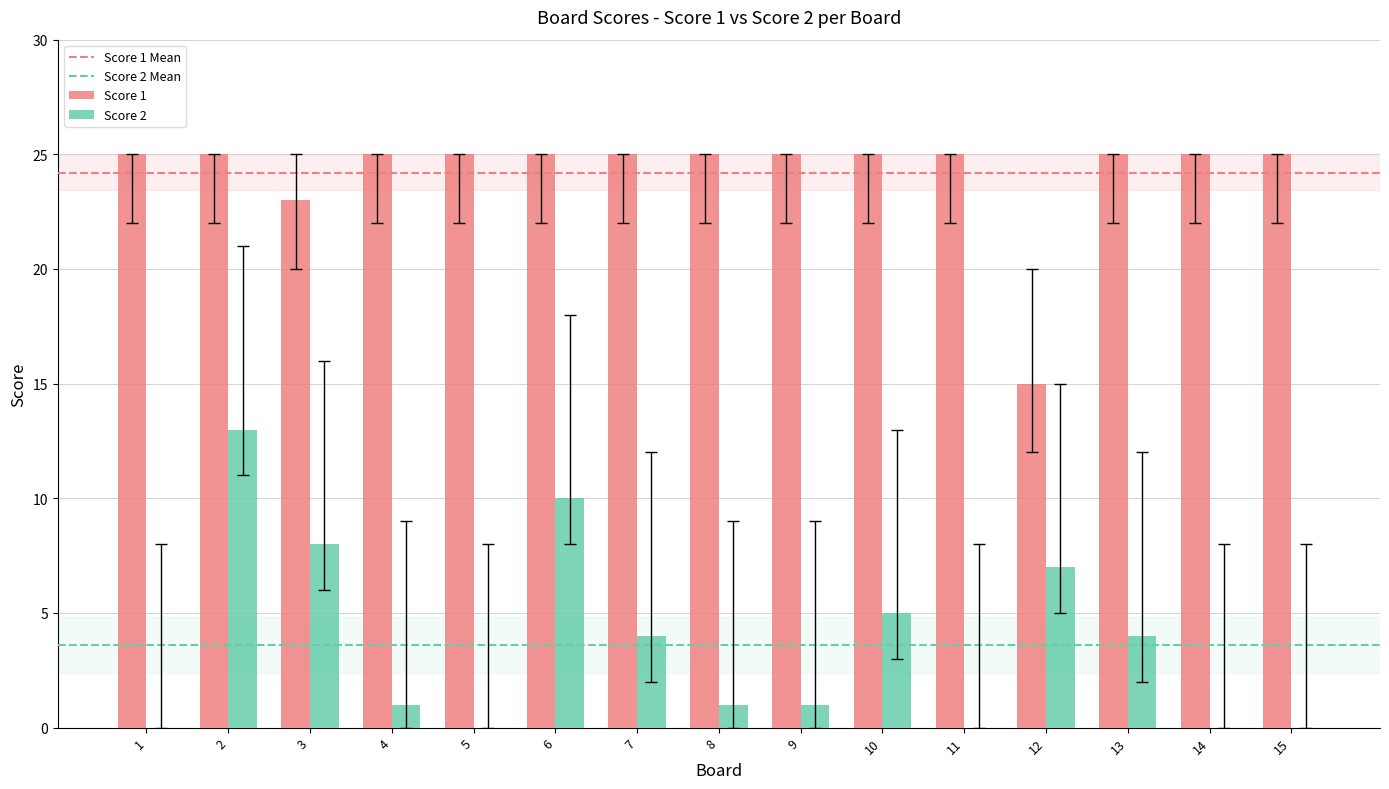

How many categories are shown in the chart?

15